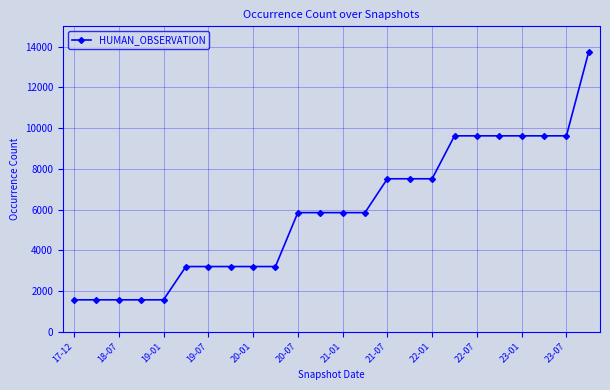

What is the difference between the second highest and minimum values?

8054